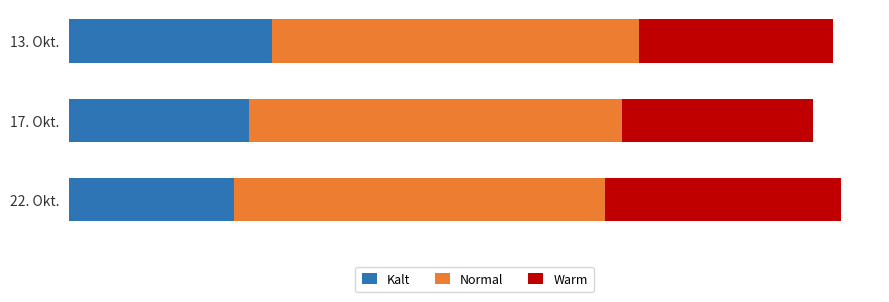

At how many categories does at least one series exceed 22?

3